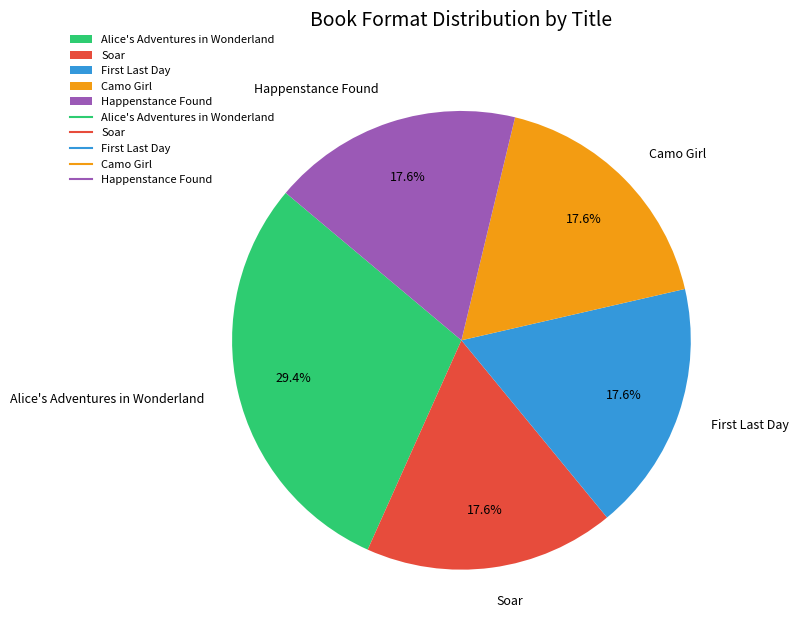

What is the largest slice in the pie chart?

Alice's Adventures in Wonderland